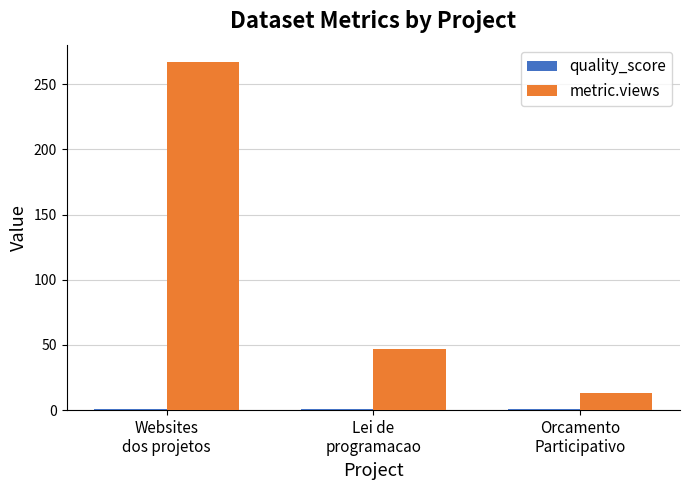

Which series has the largest total across all categories?

metric.views